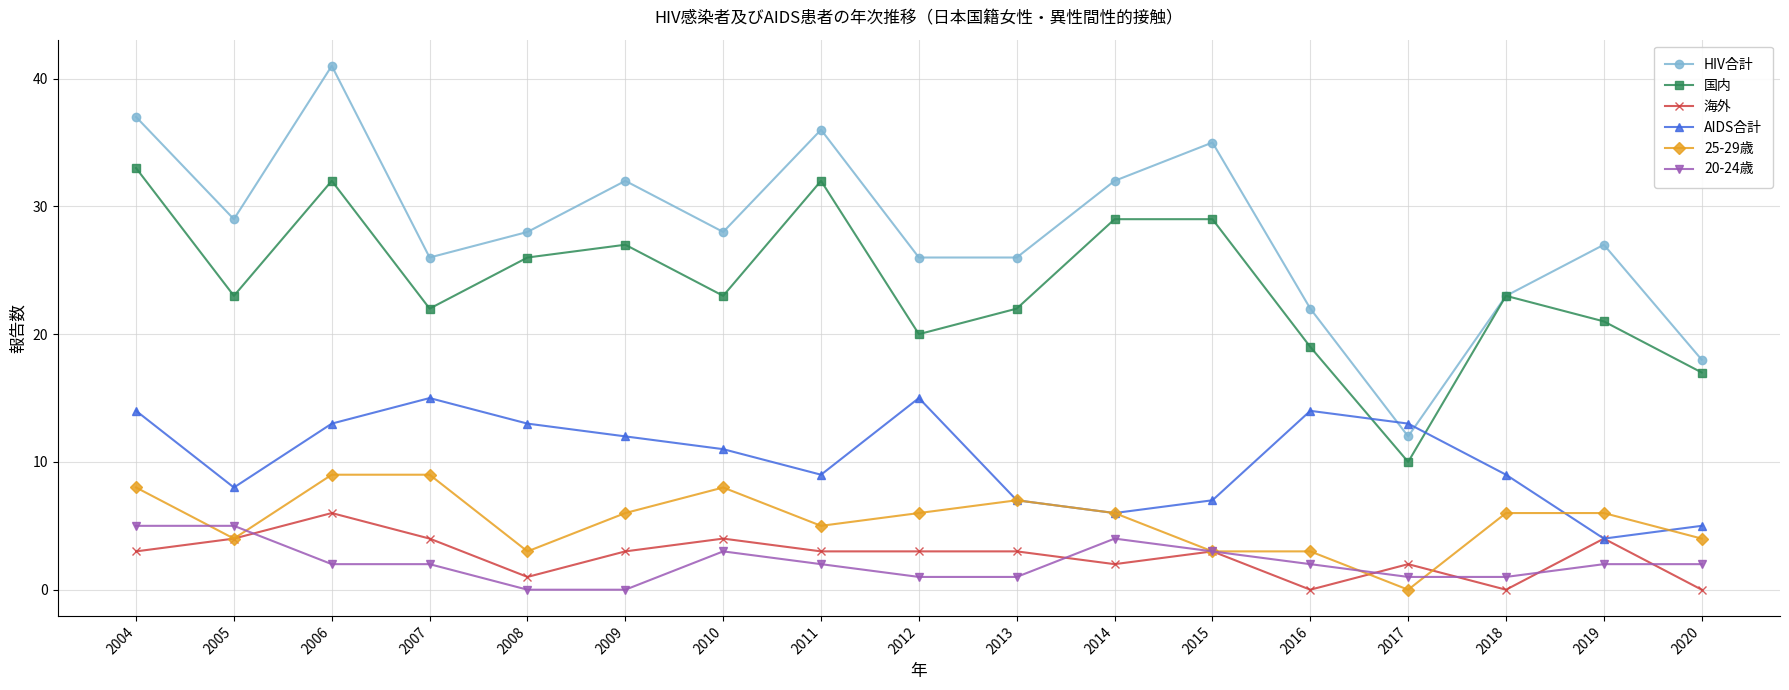

What is the value of the 20-24歳 point at the 16th from the left?

2